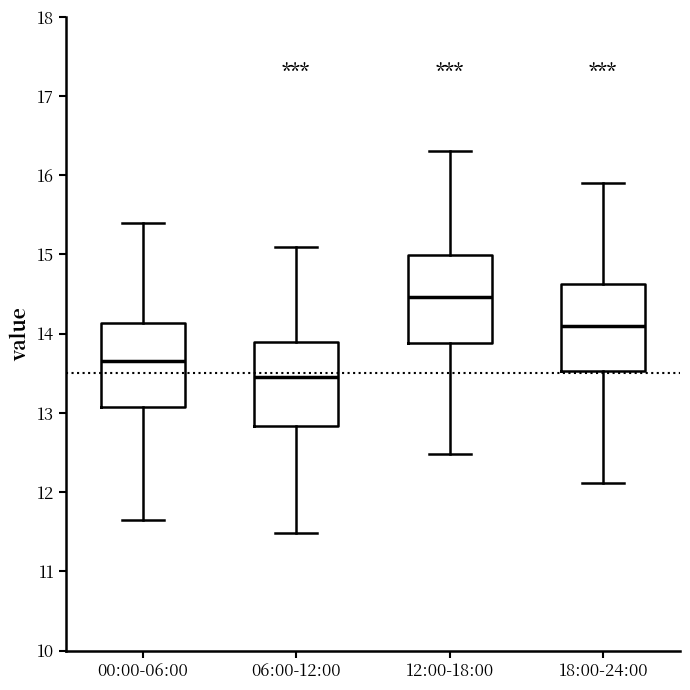

Which box has the lowest median line?

06:00-12:00